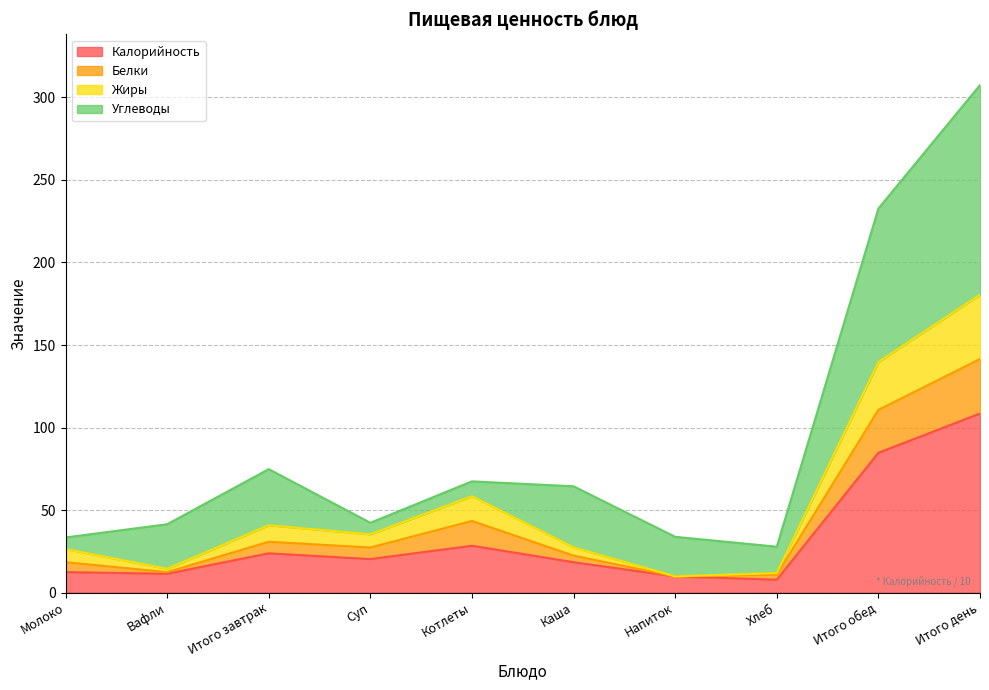

Is it true that Калорийность equals 18.4 at Каша?

True